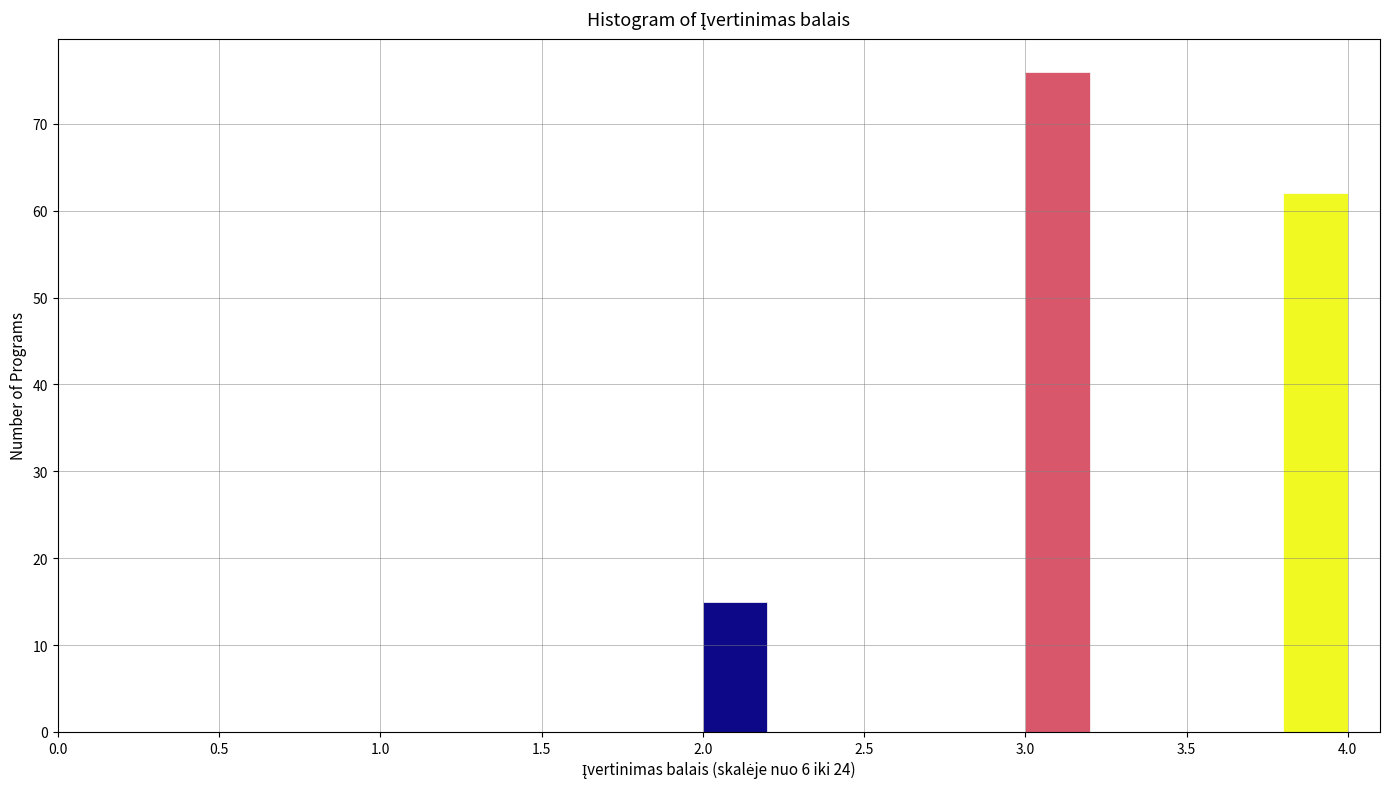

Reading left to right, list every bar in this chart as the range it spans on the x-axis followed by its height. The values are not printed on the chart, so give them approximately, as read against the axis.

2.0 to 2.2: 15
2.2 to 2.4: 0
2.4 to 2.6: 0
2.6 to 2.8: 0
2.8 to 3.0: 0
3.0 to 3.2: 76
3.2 to 3.4: 0
3.4 to 3.6: 0
3.6 to 3.8: 0
3.8 to 4.0: 62